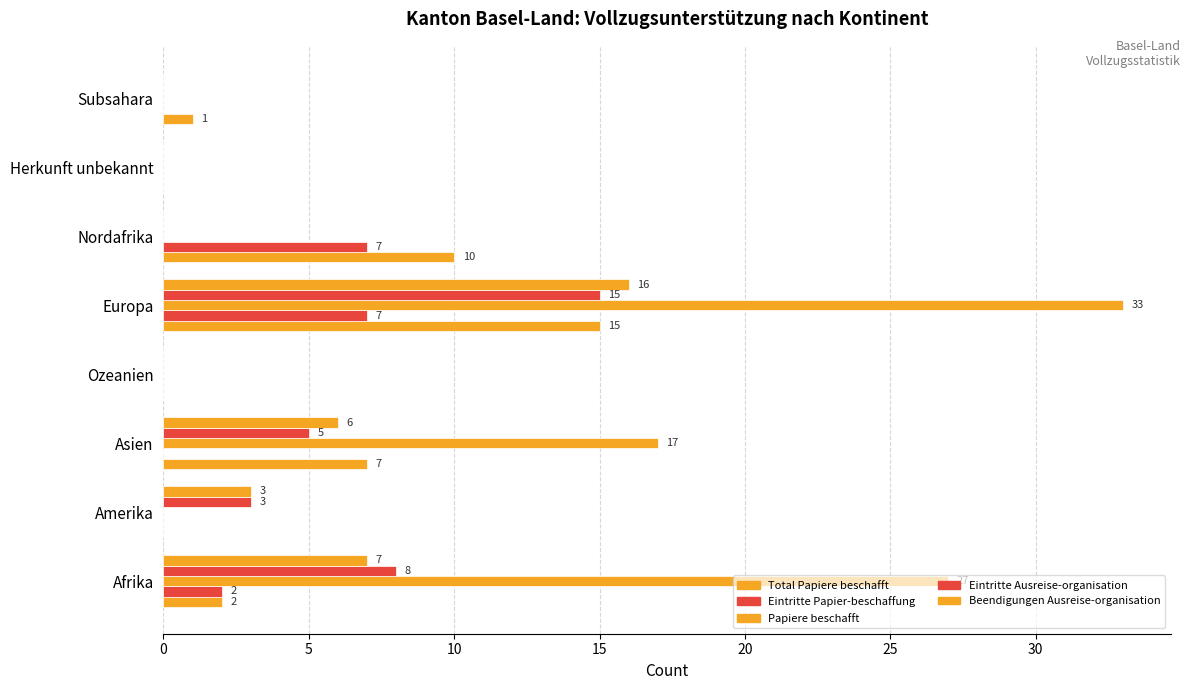

Count the number of data series in this chart.

5